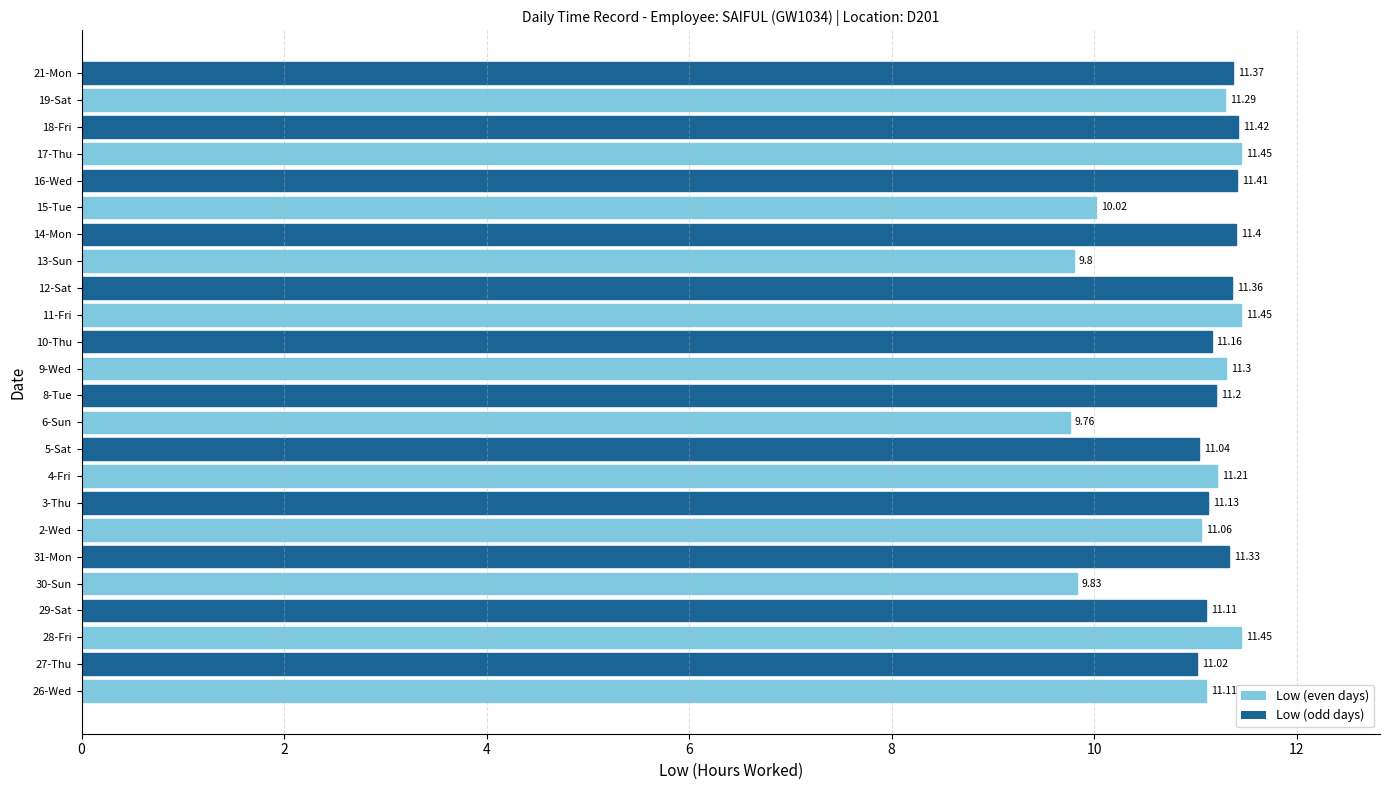

Which has a higher value, 6-Sun or 3-Thu?

3-Thu